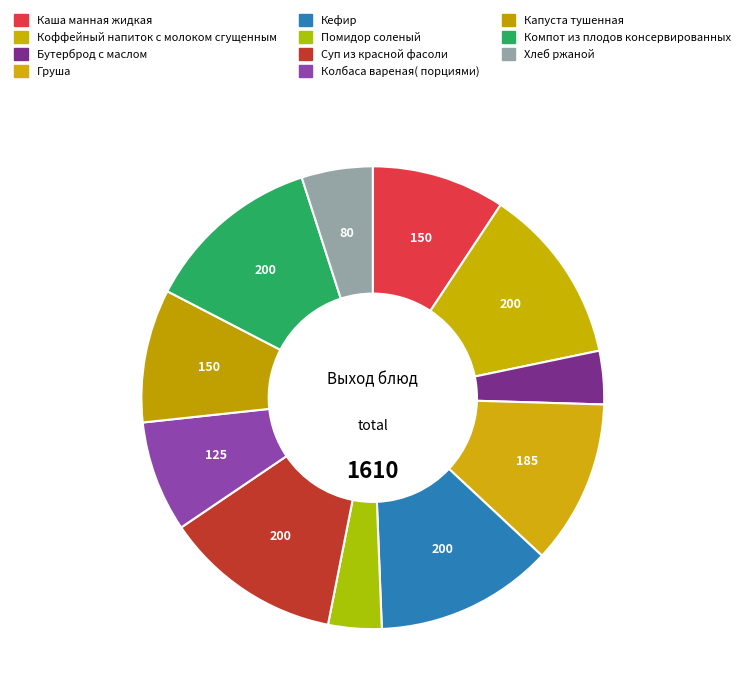

To the nearest percent, what portion does Кефир represent?

12%